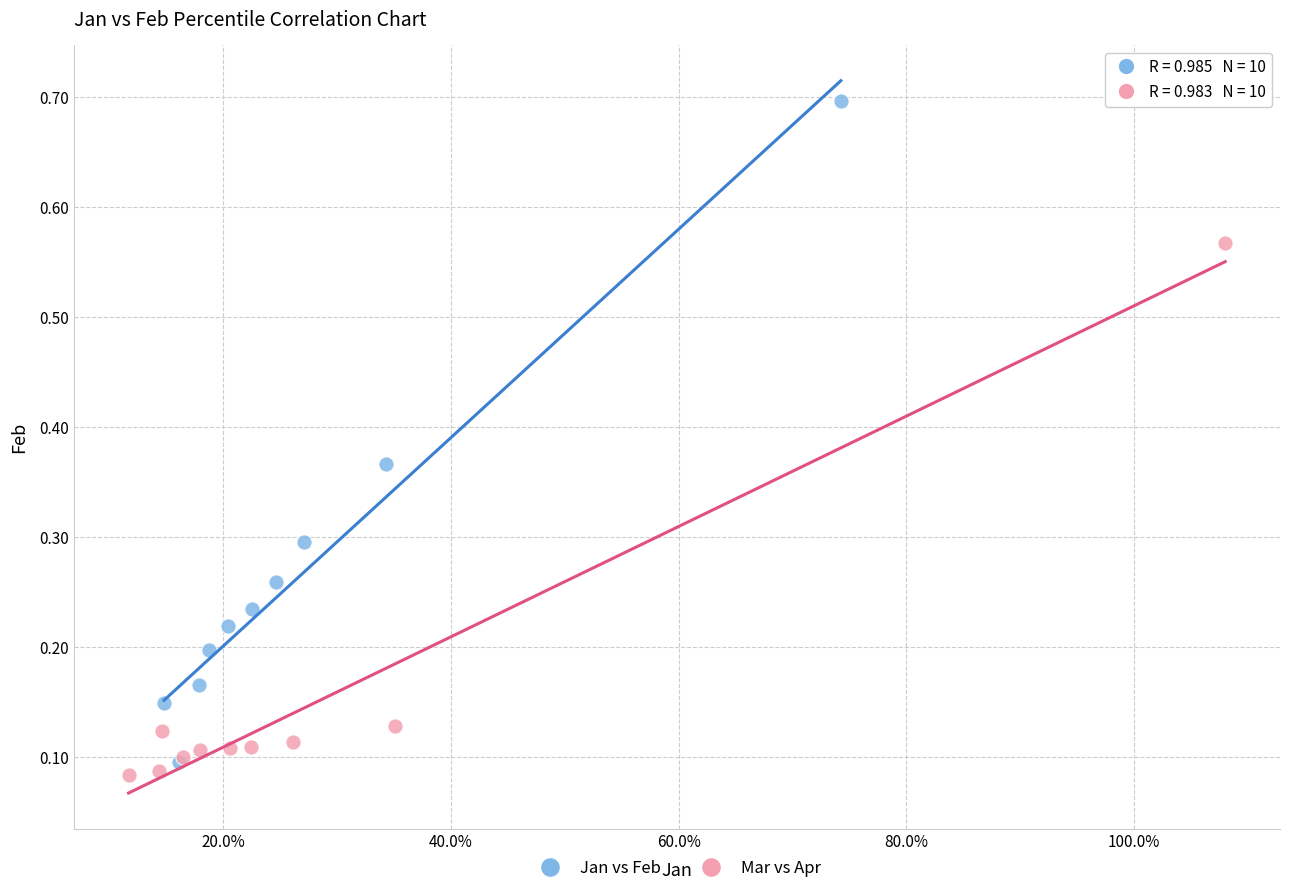

Which series contains the highest Y value?

Jan vs Feb